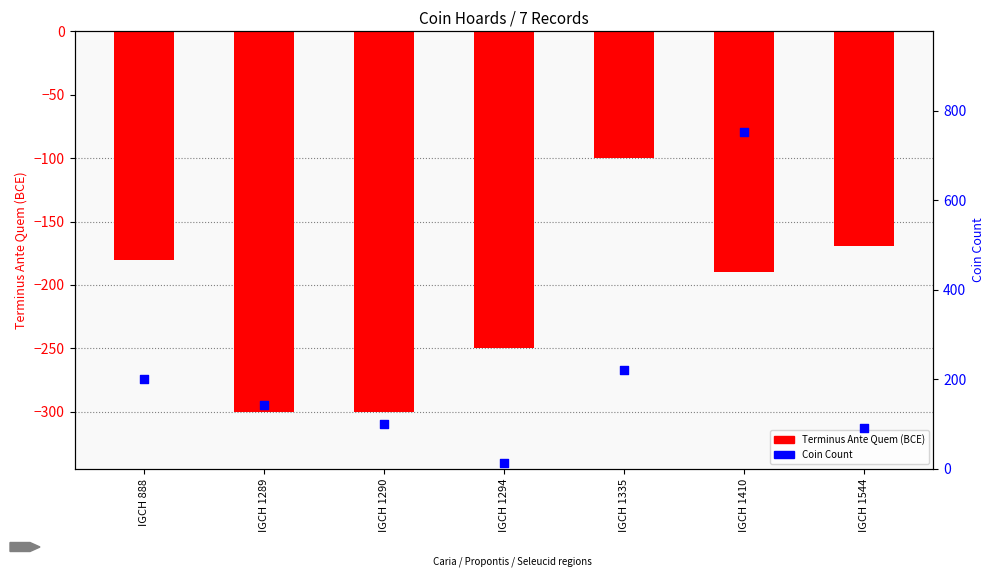

At how many categories does at least one series exceed -239?

7